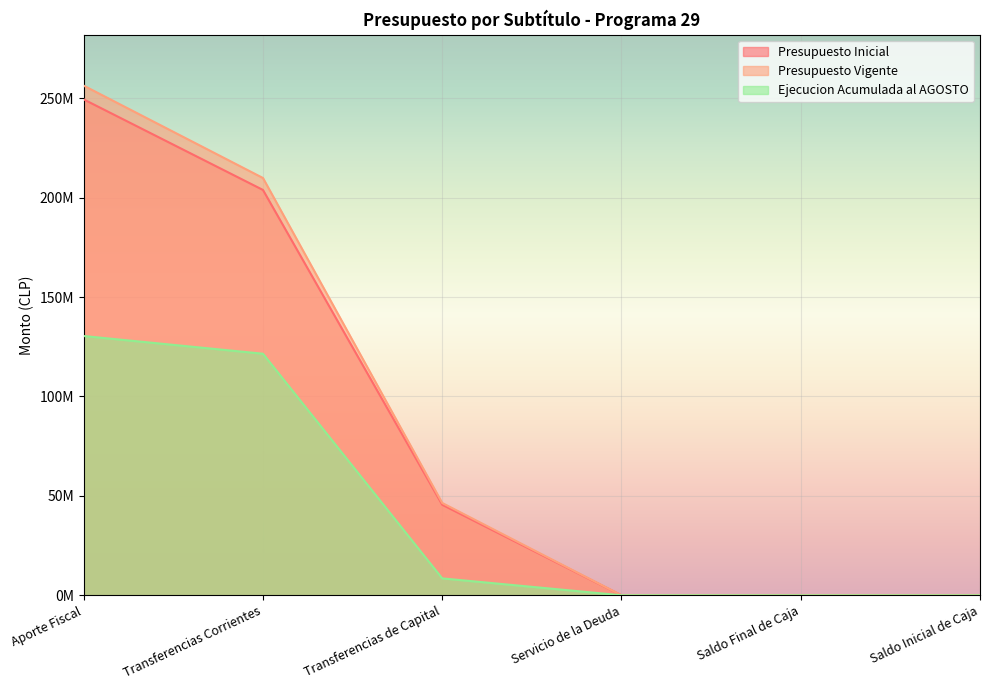

What are all the series names shown in the legend?

Presupuesto Inicial, Presupuesto Vigente, Ejecucion Acumulada al AGOSTO